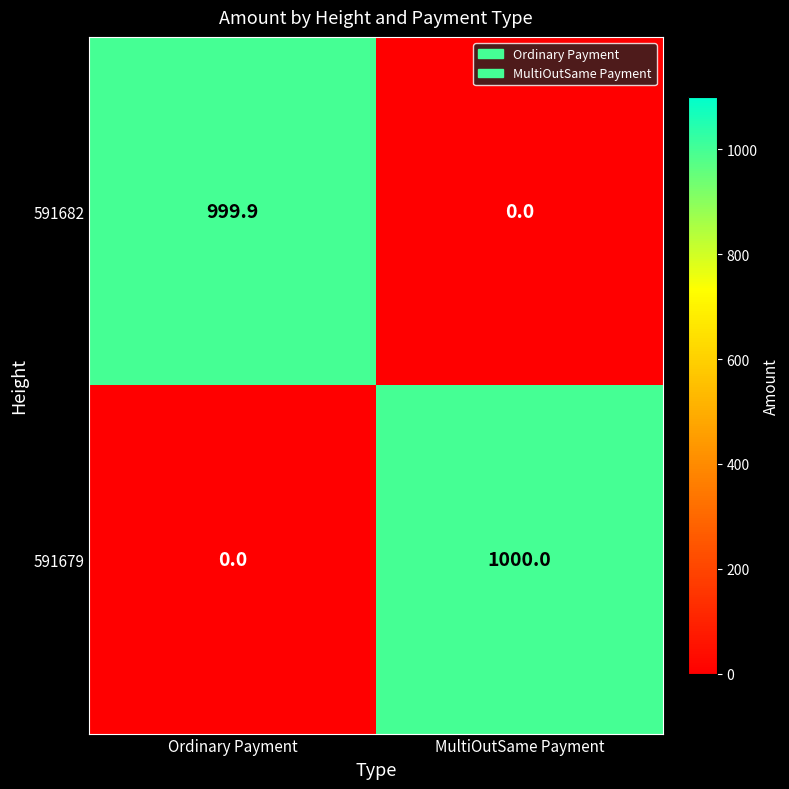

At which label is 591679 closest to 500?

Ordinary Payment